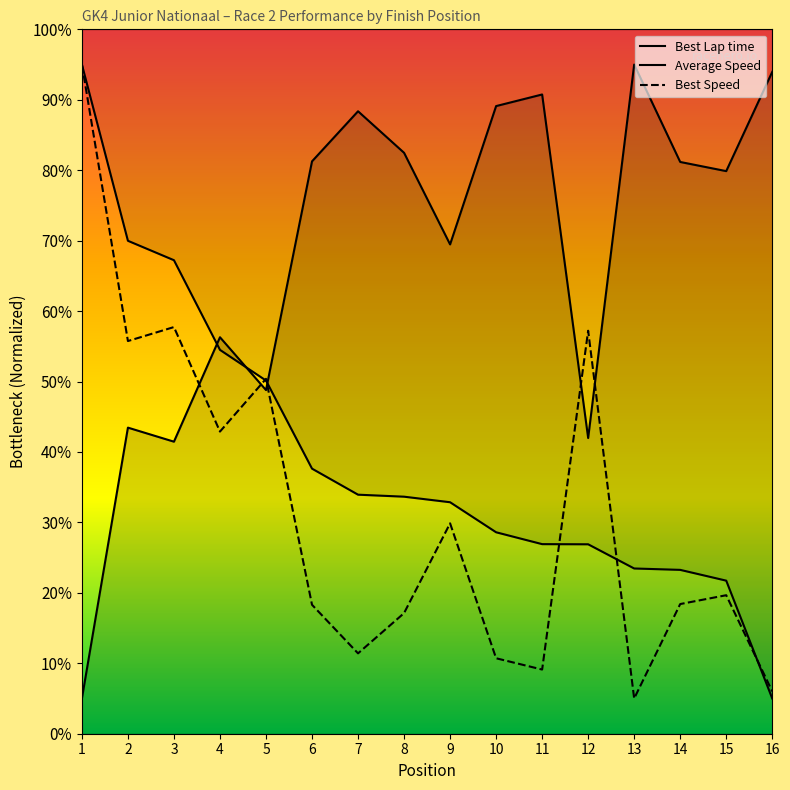

The Best Speed series shows 8.8 at 9. True or false?

False